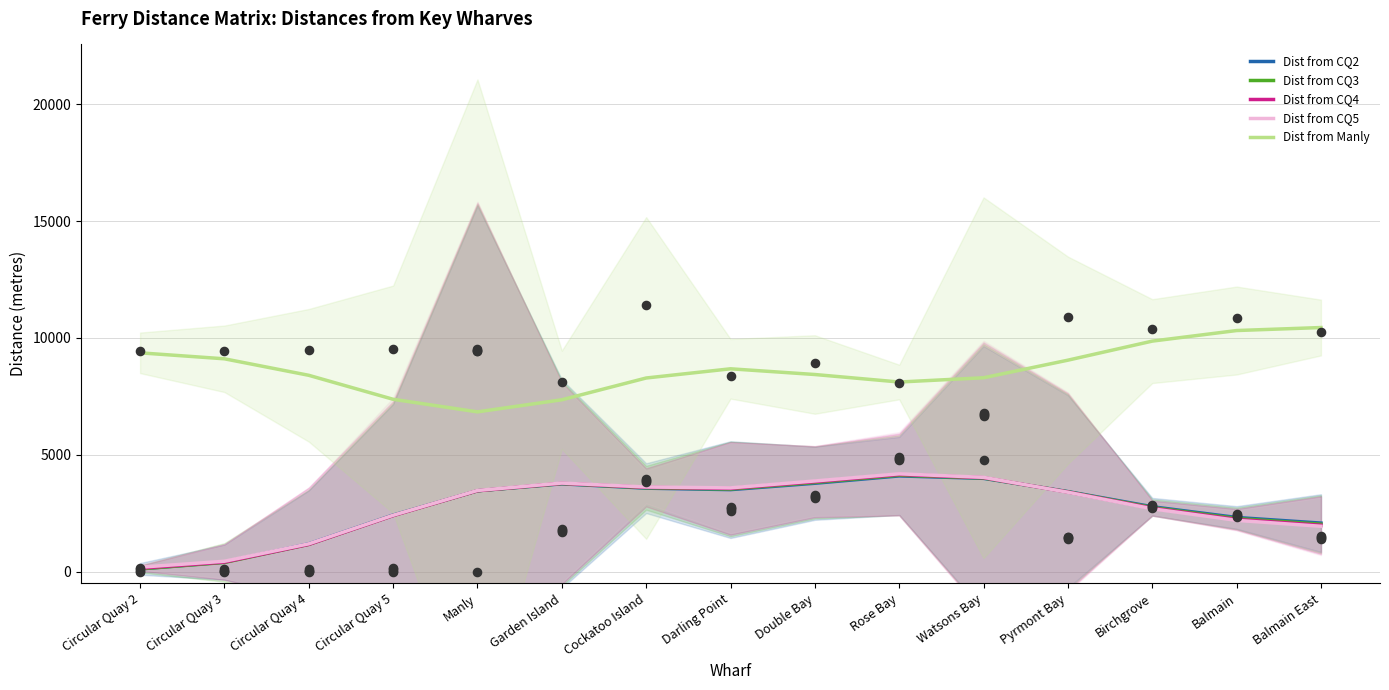

What is the total value across all series at Circular Quay 2?

9943.9